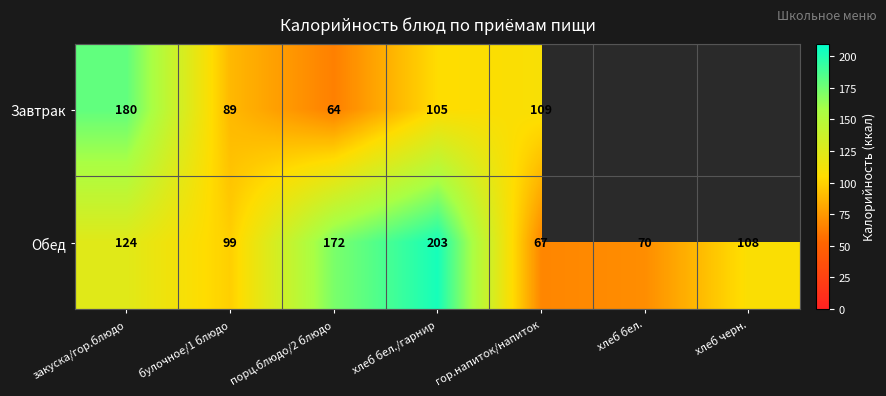

What is the approximate value of Обед at хлеб бел., to the nearest 10?

70